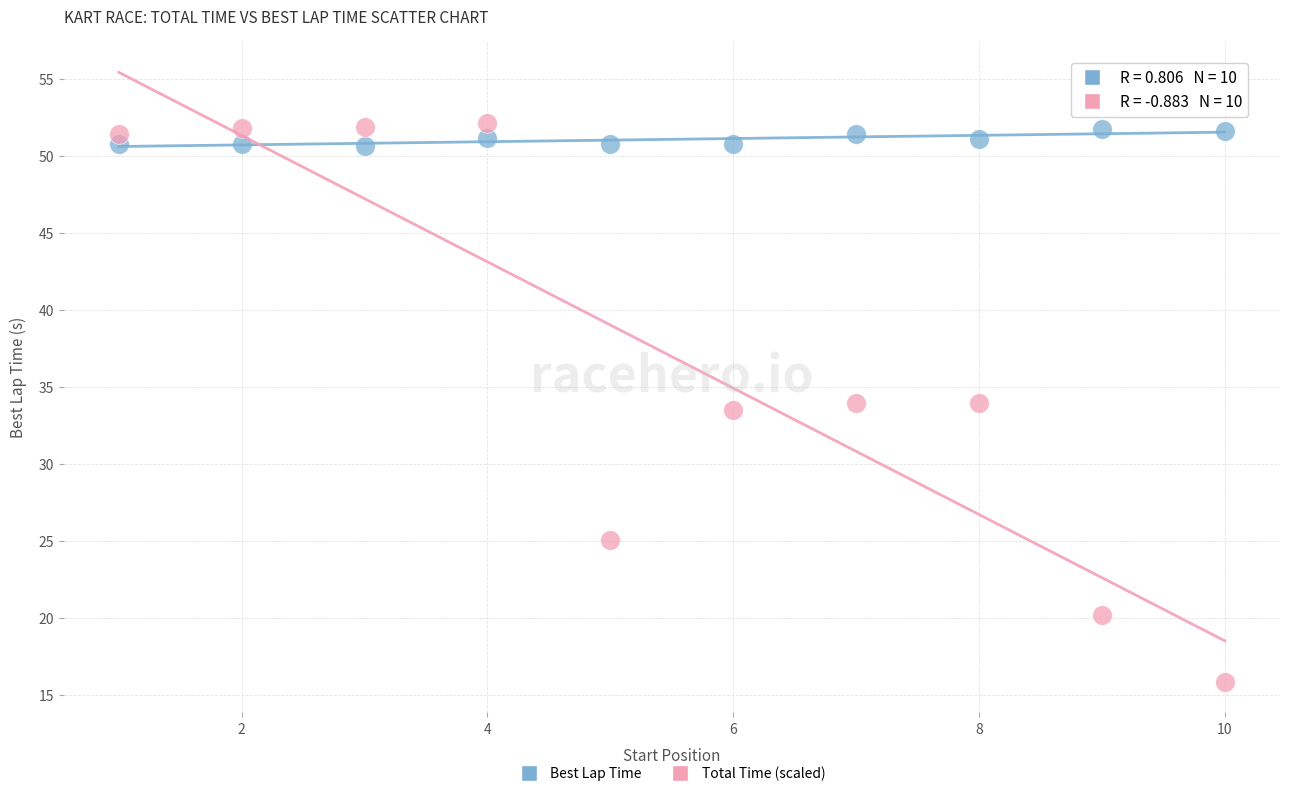

Across all data points, what is the range of X values (max minus min)?

9.0